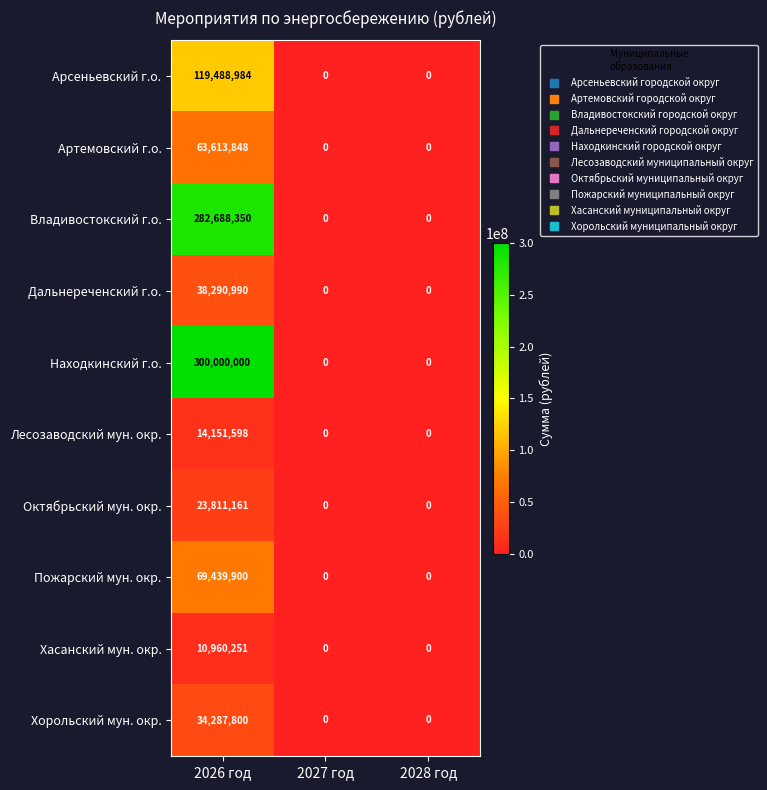

What is the average value of the Владивостокский г.о. series?

94229450